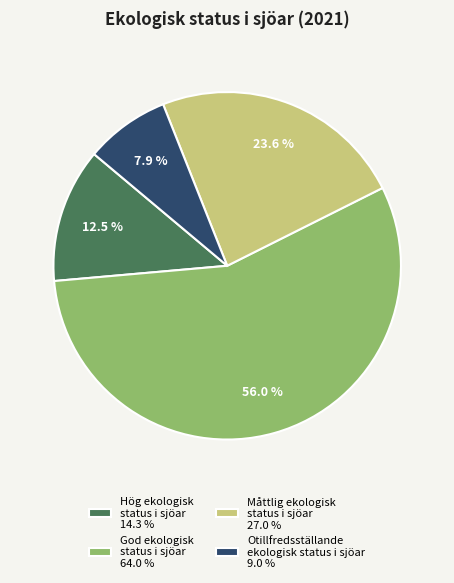

How many slices are in this pie chart?

4